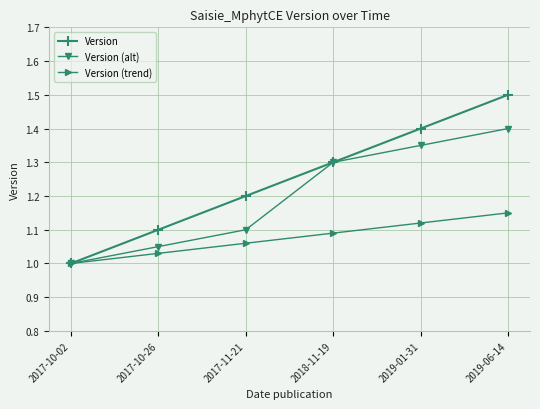

Rank the series at 2019-06-14 from highest to lowest value.

Version, Version (alt), Version (trend)